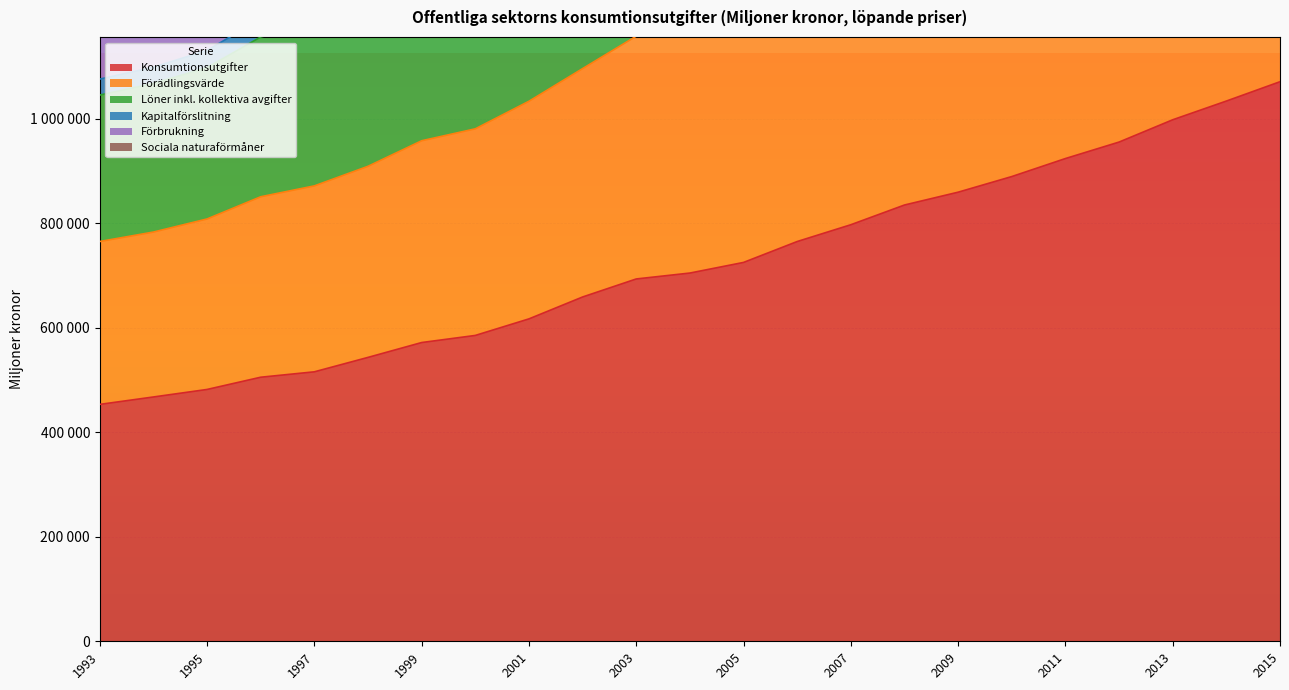

Reading left to right, list all the values displayed in this chart.

Konsumtionsutgifter: 1993=453491	1994=467687	1995=482083	1996=505497	1997=515850	1998=543453	1999=571898	2000=585490	2001=617180	2002=659100	2003=693596	2004=704921	2005=725248	2006=765257	2007=797414	2008=835164	2009=859703	2010=889623	2011=924116	2012=955660	2013=998326	2014=1034161	2015=1071184
Förädlingsvärde: 1993=1045654	1994=1067825	1995=1098183	1996=1156851	1997=1183301	1998=1224337	1999=1282680	2000=1322036	2001=1394005	2002=1475271	2003=1560966	2004=1601220	2005=1646192	2006=1722077	2007=1798712	2008=1863356	2009=1891883	2010=1949686	2011=2005282	2012=2079323	2013=2163727	2014=2244113	2015=2323051
Löner inkl. kollektiva avgifter: 1993=1076214	1994=1098925	1995=1131279	1996=1191170	1997=1219197	1998=1262067	1999=1322963	2000=1364740	2001=1439585	2002=1523048	2003=1610108	2004=1651974	2005=1699091	2006=1777675	2007=1857351	2008=1926224	2009=1957478	2010=2017635	2011=2076774	2012=2153749	2013=2239719	2014=2322342	2015=2403856
Kapitalförslitning: 1993=1289216	1994=1327843	1995=1372831	1996=1438560	1997=1466099	1998=1530618	1999=1603952	2000=1653382	2001=1745281	2002=1849772	2003=1946948	2004=1990580	2005=2048086	2006=2151479	2007=2245250	2008=2335755	2009=2390118	2010=2475499	2011=2551364	2012=2638104	2013=2744505	2014=2844210	2015=2943494
Förbrukning: 1993=765316	1994=783388	1995=808467	1996=850972	1997=871776	1998=909291	1999=958159	2000=981014	2001=1033813	2002=1096303	2003=1158410	2004=1185564	2005=1219907	2006=1281354	2007=1338207	2008=1397038	2009=1425894	2010=1468330	2011=1521964	2012=1577033	2013=1643504	2014=1703567	2015=1763792
Sociala naturaförmåner: 1993=1259847	1994=1293776	1995=1335229	1996=1397823	1997=1427921	1998=1486606	1999=1555299	2000=1595137	2001=1681841	2002=1775980	2003=1869067	2004=1913529	2005=1967961	2006=2066323	2007=2154717	2008=2237882	2009=2280608	2010=2355883	2011=2423761	2012=2506445	2013=2606128	2014=2700416	2015=2792534